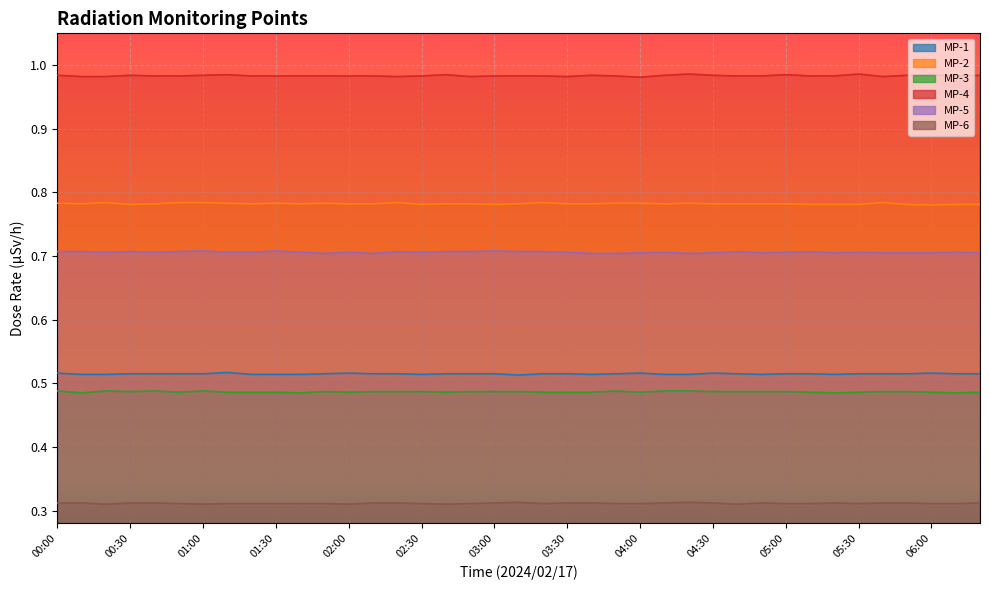

Reading left to right, extract all data points from this chart.

MP-1: 00:00=0.5	00:10=0.5	00:20=0.5	00:30=0.5	00:40=0.5	00:50=0.5	01:00=0.5	01:10=0.5	01:20=0.5	01:30=0.5	01:40=0.5	01:50=0.5	02:00=0.5	02:10=0.5	02:20=0.5	02:30=0.5	02:40=0.5	02:50=0.5	03:00=0.5	03:10=0.5	03:20=0.5	03:30=0.5	03:40=0.5	03:50=0.5	04:00=0.5	04:10=0.5	04:20=0.5	04:30=0.5	04:40=0.5	04:50=0.5	05:00=0.5	05:10=0.5	05:20=0.5	05:30=0.5	05:40=0.5	05:50=0.5	06:00=0.5	06:10=0.5	06:20=0.5
MP-2: 00:00=0.8	00:10=0.8	00:20=0.8	00:30=0.8	00:40=0.8	00:50=0.8	01:00=0.8	01:10=0.8	01:20=0.8	01:30=0.8	01:40=0.8	01:50=0.8	02:00=0.8	02:10=0.8	02:20=0.8	02:30=0.8	02:40=0.8	02:50=0.8	03:00=0.8	03:10=0.8	03:20=0.8	03:30=0.8	03:40=0.8	03:50=0.8	04:00=0.8	04:10=0.8	04:20=0.8	04:30=0.8	04:40=0.8	04:50=0.8	05:00=0.8	05:10=0.8	05:20=0.8	05:30=0.8	05:40=0.8	05:50=0.8	06:00=0.8	06:10=0.8	06:20=0.8
MP-3: 00:00=0.5	00:10=0.5	00:20=0.5	00:30=0.5	00:40=0.5	00:50=0.5	01:00=0.5	01:10=0.5	01:20=0.5	01:30=0.5	01:40=0.5	01:50=0.5	02:00=0.5	02:10=0.5	02:20=0.5	02:30=0.5	02:40=0.5	02:50=0.5	03:00=0.5	03:10=0.5	03:20=0.5	03:30=0.5	03:40=0.5	03:50=0.5	04:00=0.5	04:10=0.5	04:20=0.5	04:30=0.5	04:40=0.5	04:50=0.5	05:00=0.5	05:10=0.5	05:20=0.5	05:30=0.5	05:40=0.5	05:50=0.5	06:00=0.5	06:10=0.5	06:20=0.5
MP-4: 00:00=1.0	00:10=1.0	00:20=1.0	00:30=1.0	00:40=1.0	00:50=1.0	01:00=1.0	01:10=1.0	01:20=1.0	01:30=1.0	01:40=1.0	01:50=1.0	02:00=1.0	02:10=1.0	02:20=1.0	02:30=1.0	02:40=1.0	02:50=1.0	03:00=1.0	03:10=1.0	03:20=1.0	03:30=1.0	03:40=1.0	03:50=1.0	04:00=1.0	04:10=1.0	04:20=1.0	04:30=1.0	04:40=1.0	04:50=1.0	05:00=1.0	05:10=1.0	05:20=1.0	05:30=1.0	05:40=1.0	05:50=1.0	06:00=1.0	06:10=1.0	06:20=1.0
MP-5: 00:00=0.7	00:10=0.7	00:20=0.7	00:30=0.7	00:40=0.7	00:50=0.7	01:00=0.7	01:10=0.7	01:20=0.7	01:30=0.7	01:40=0.7	01:50=0.7	02:00=0.7	02:10=0.7	02:20=0.7	02:30=0.7	02:40=0.7	02:50=0.7	03:00=0.7	03:10=0.7	03:20=0.7	03:30=0.7	03:40=0.7	03:50=0.7	04:00=0.7	04:10=0.7	04:20=0.7	04:30=0.7	04:40=0.7	04:50=0.7	05:00=0.7	05:10=0.7	05:20=0.7	05:30=0.7	05:40=0.7	05:50=0.7	06:00=0.7	06:10=0.7	06:20=0.7
MP-6: 00:00=0.3	00:10=0.3	00:20=0.3	00:30=0.3	00:40=0.3	00:50=0.3	01:00=0.3	01:10=0.3	01:20=0.3	01:30=0.3	01:40=0.3	01:50=0.3	02:00=0.3	02:10=0.3	02:20=0.3	02:30=0.3	02:40=0.3	02:50=0.3	03:00=0.3	03:10=0.3	03:20=0.3	03:30=0.3	03:40=0.3	03:50=0.3	04:00=0.3	04:10=0.3	04:20=0.3	04:30=0.3	04:40=0.3	04:50=0.3	05:00=0.3	05:10=0.3	05:20=0.3	05:30=0.3	05:40=0.3	05:50=0.3	06:00=0.3	06:10=0.3	06:20=0.3